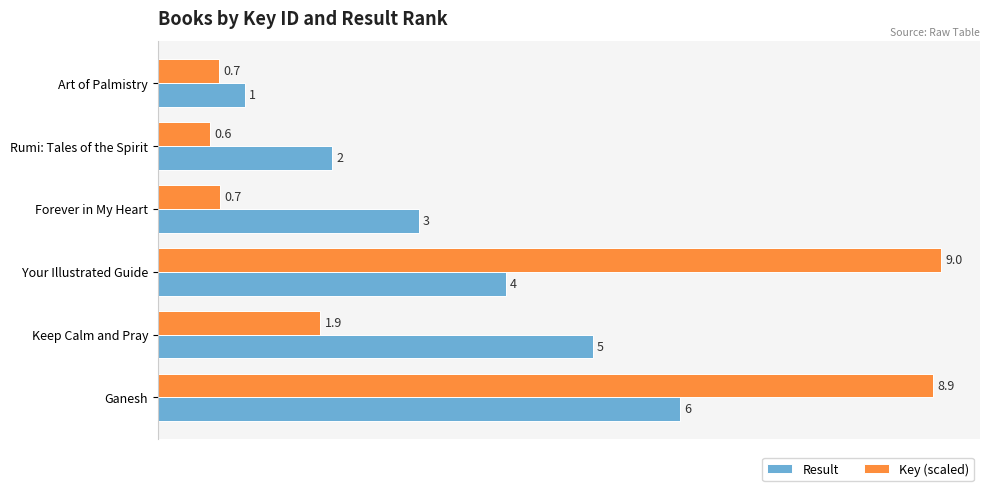

Between Art of Palmistry and Rumi: Tales of the Spirit, which series saw the biggest shift?

Result